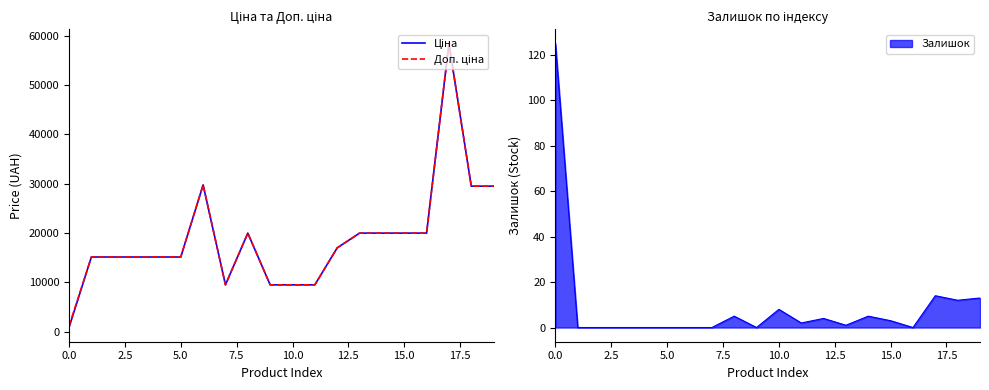

Is it true that Залишок equals 8 at 10.0?

True